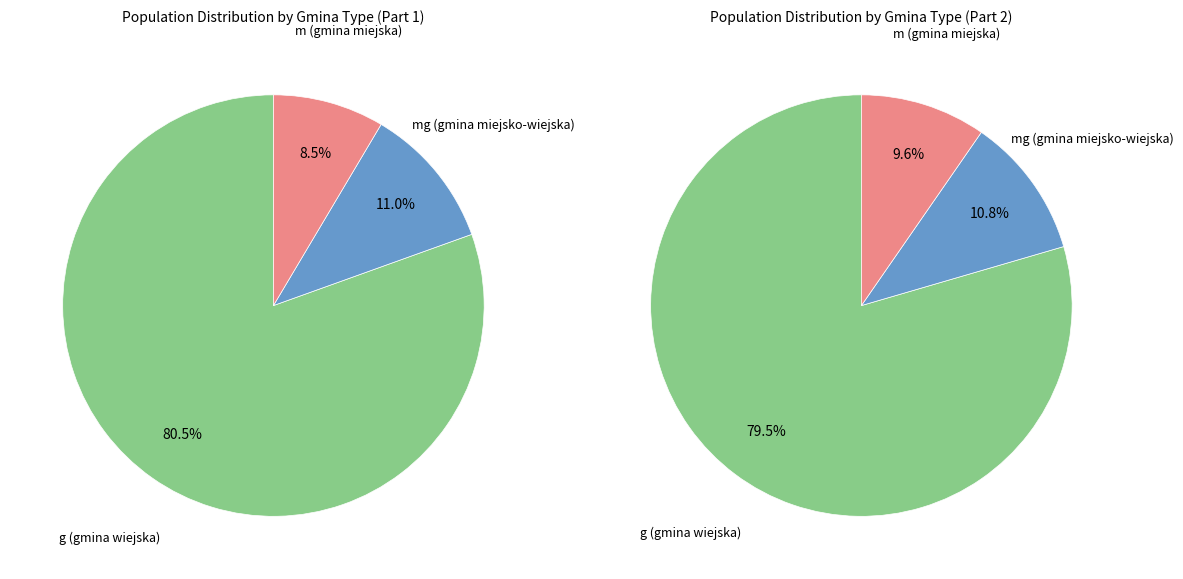

Between g and mg, which is larger?

g